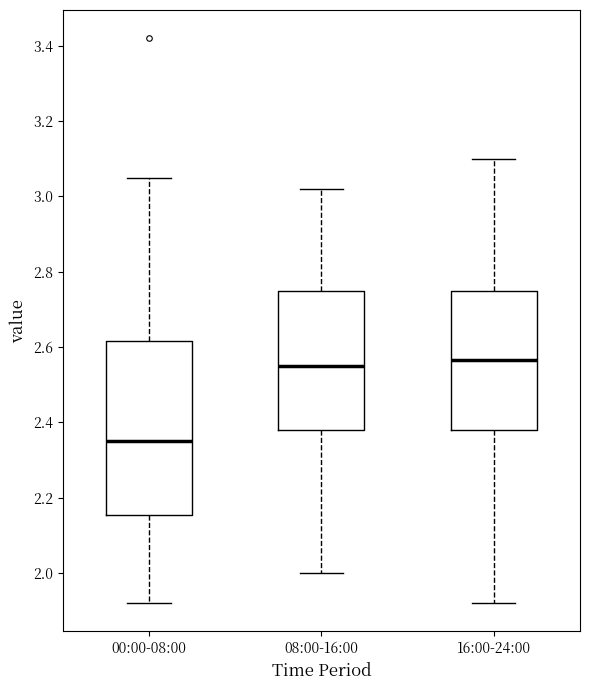

Which box is the tallest, from its lower edge to its upper edge?

00:00-08:00